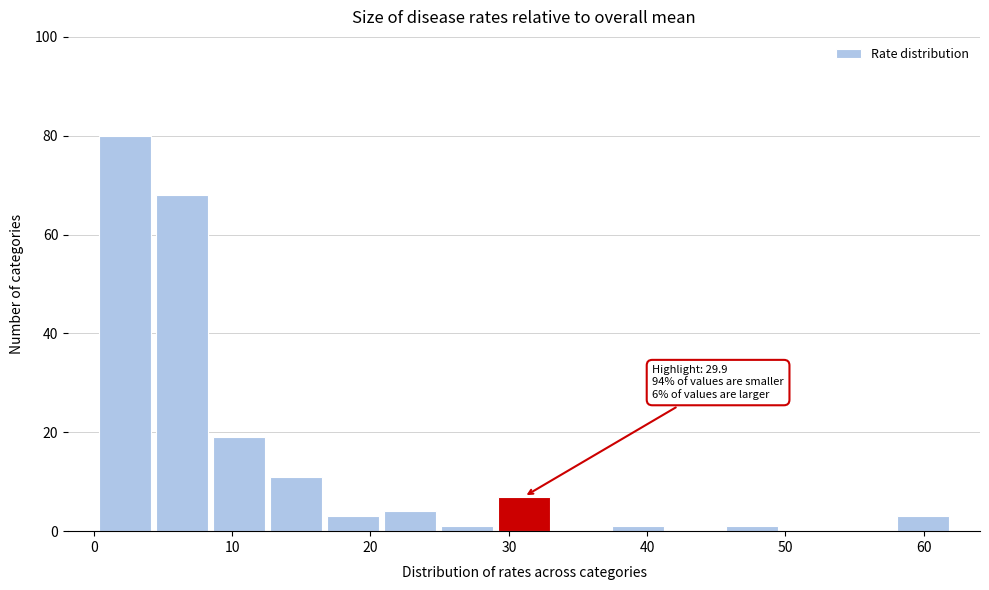

Over which range of the x-axis is the bar tallest?

0 to 4